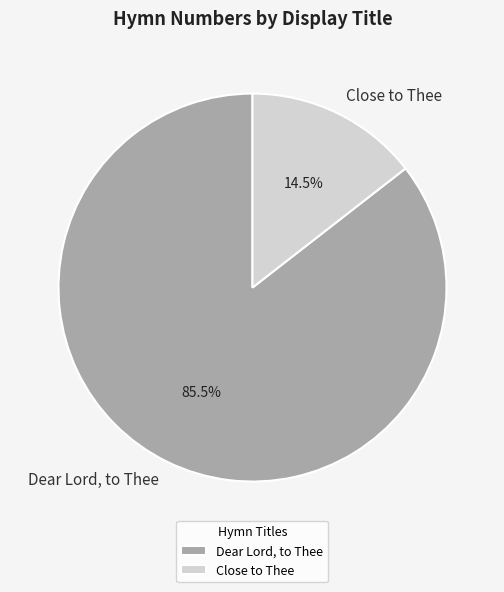

Rank the categories by value from highest to lowest.

Dear Lord, to Thee, Close to Thee